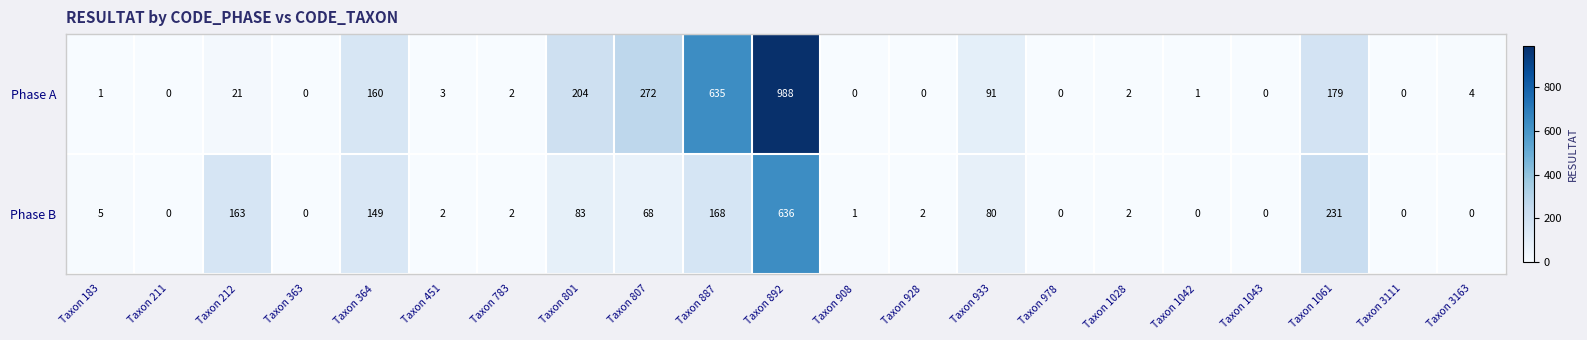

At Taxon 807, list the series in order from largest to smallest.

Phase A, Phase B